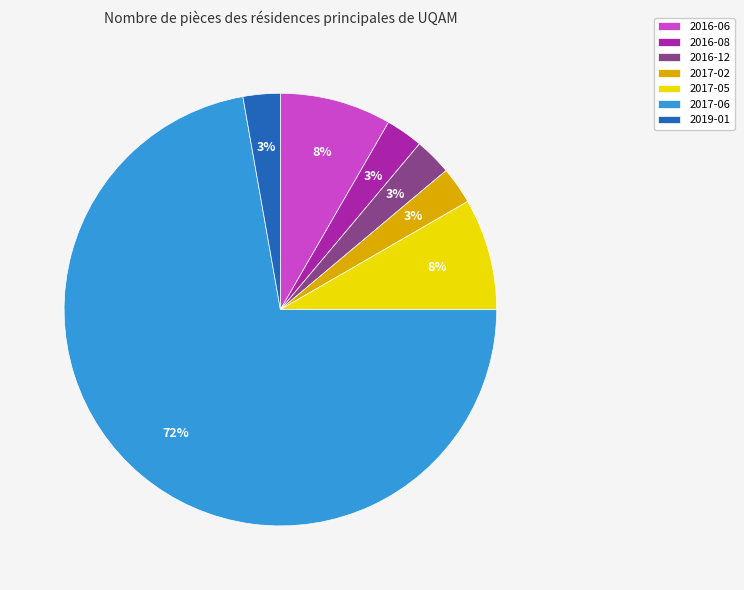

To the nearest percent, what is the combined percentage of 2017-02 and 2016-06?

11%